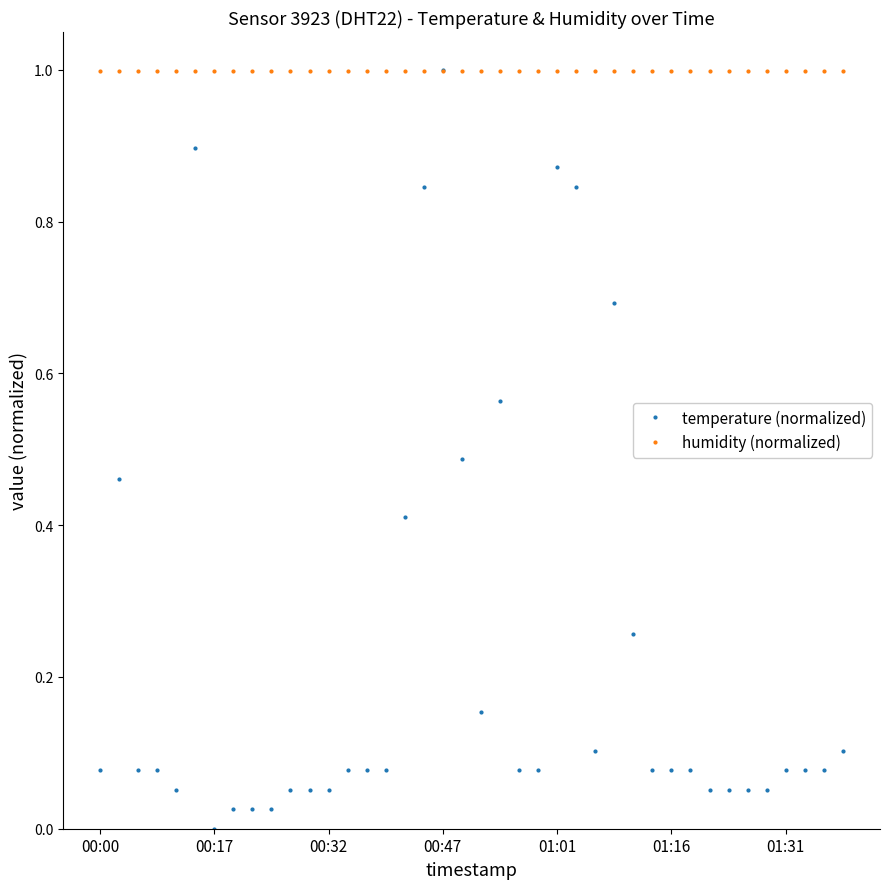

What is the highest value of the temperature (normalized) series?

1.0